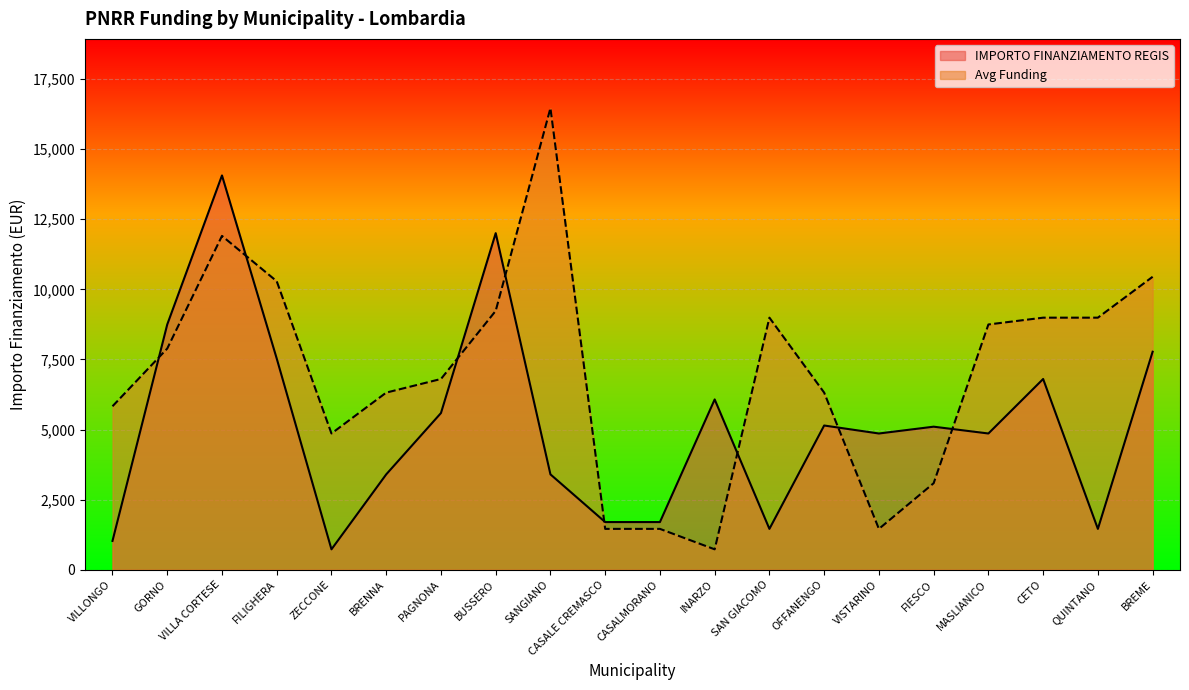

What are all the series names shown in the legend?

IMPORTO FINANZIAMENTO REGIS, Avg Funding